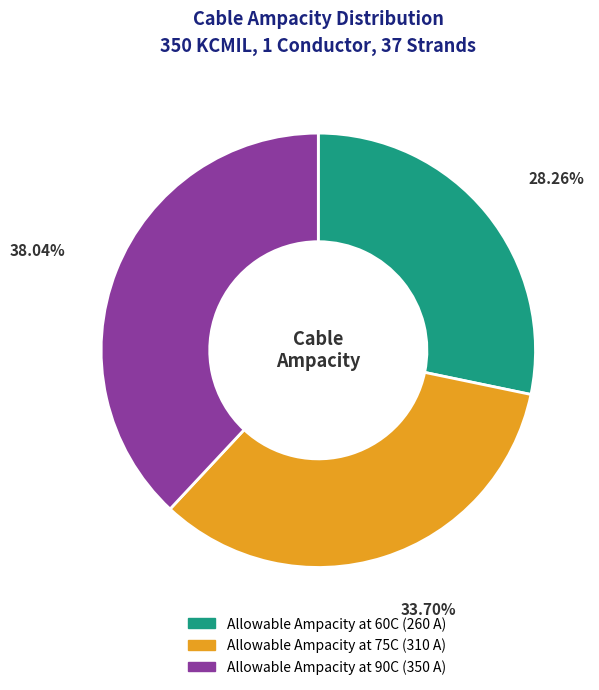

What is the largest slice in the pie chart?

Allowable Ampacity at 90C